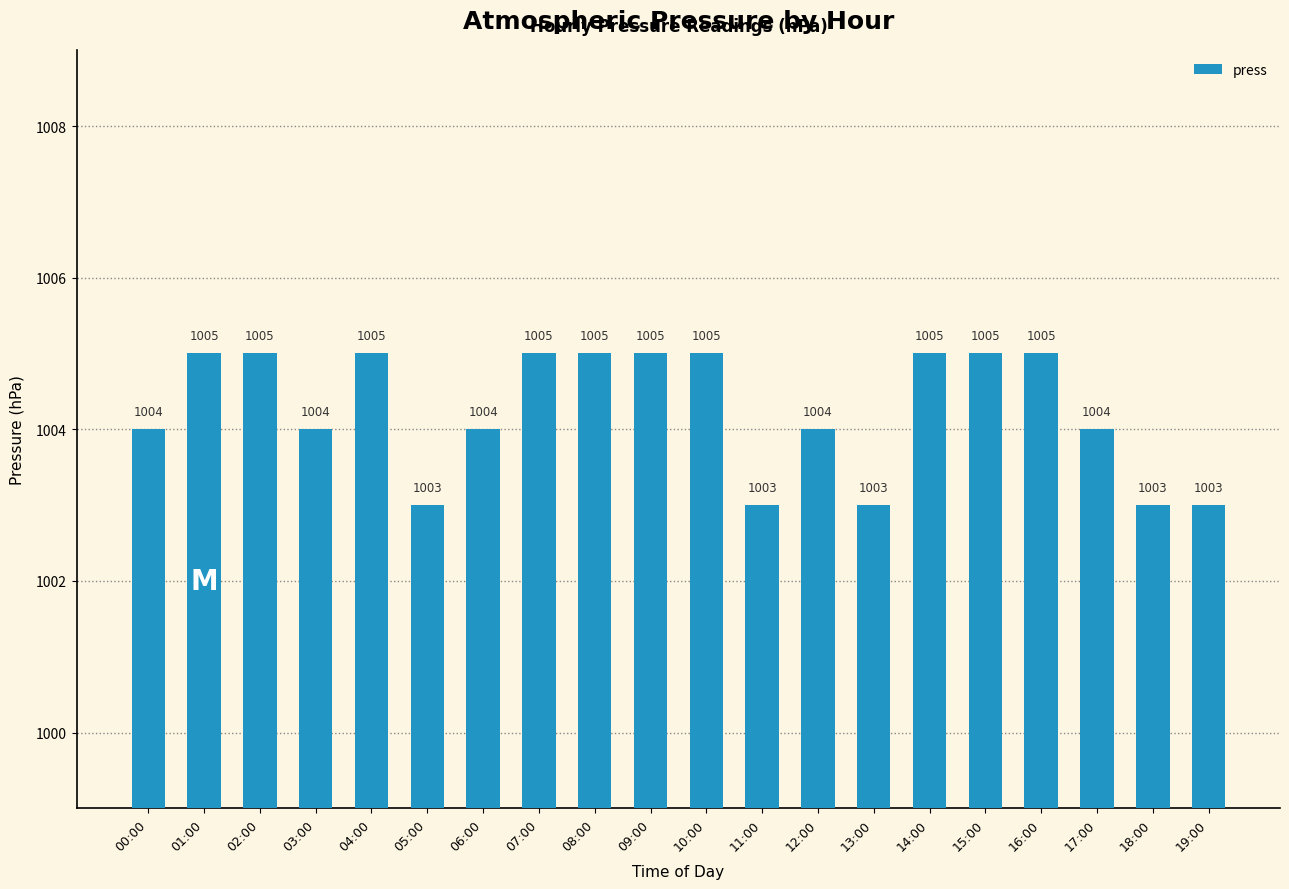

What value does the data have at 06:00?

1004